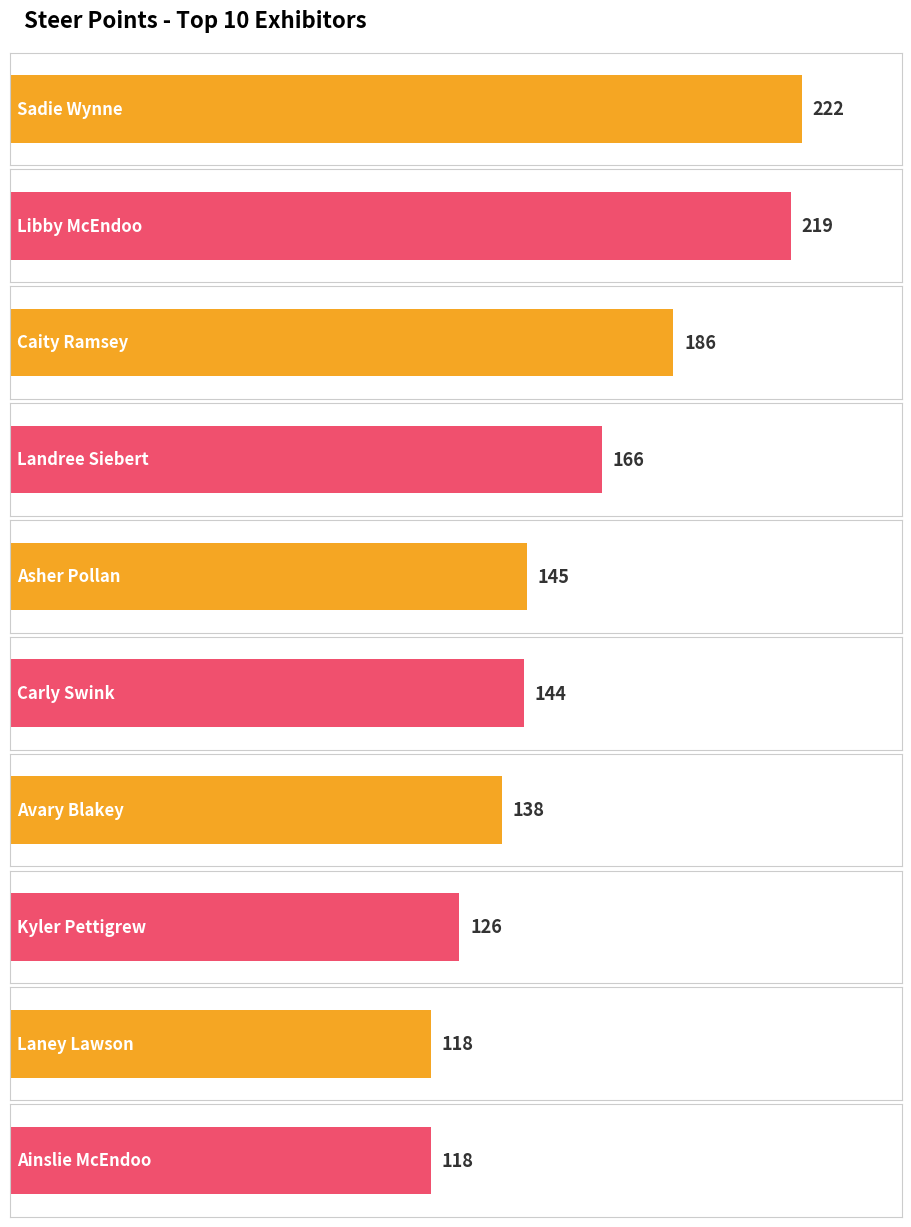

At which category does the chart reach its minimum across all series?

Laney Lawson